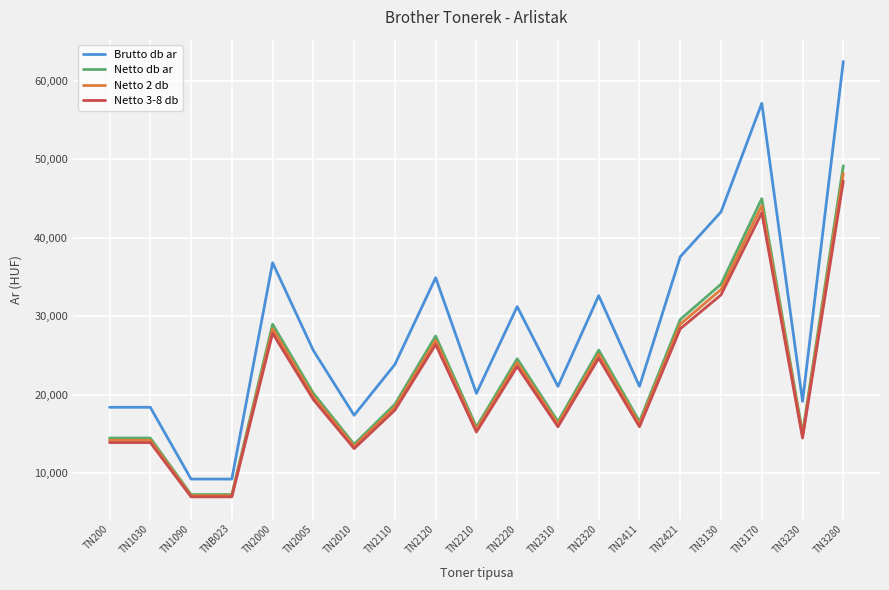

What is the spread (max minus min) of values at TN3230?

4681